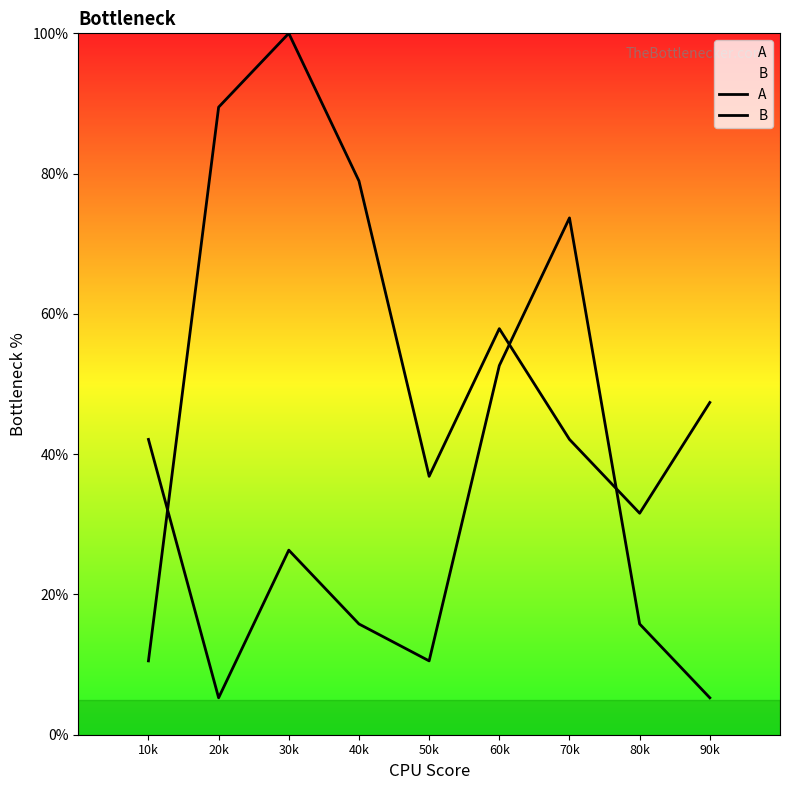

At which category is the sum across all series the highest?

30k